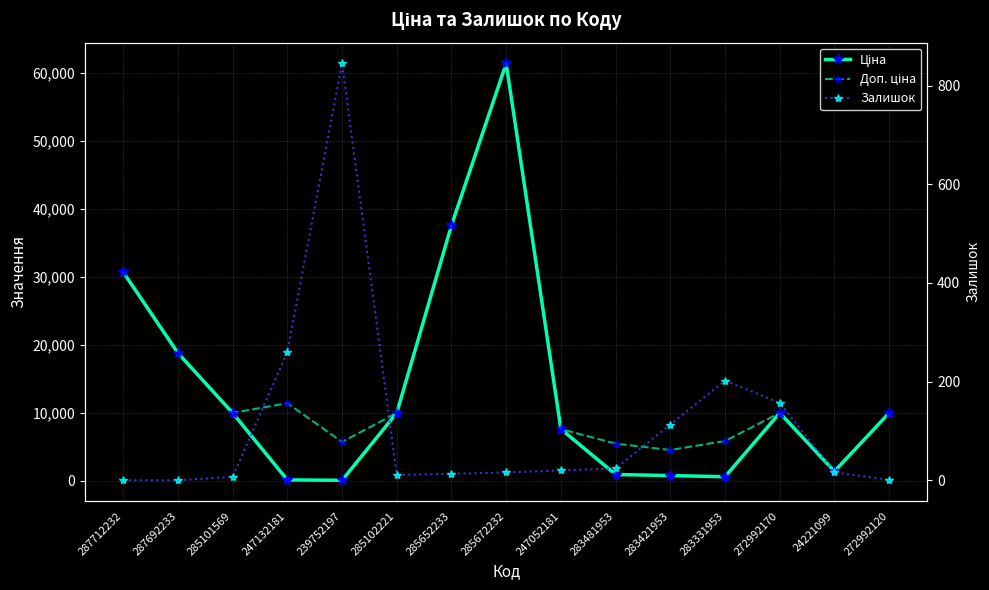

In Ціна, how many points are lower than both neighbors (excluding endpoints)?

3